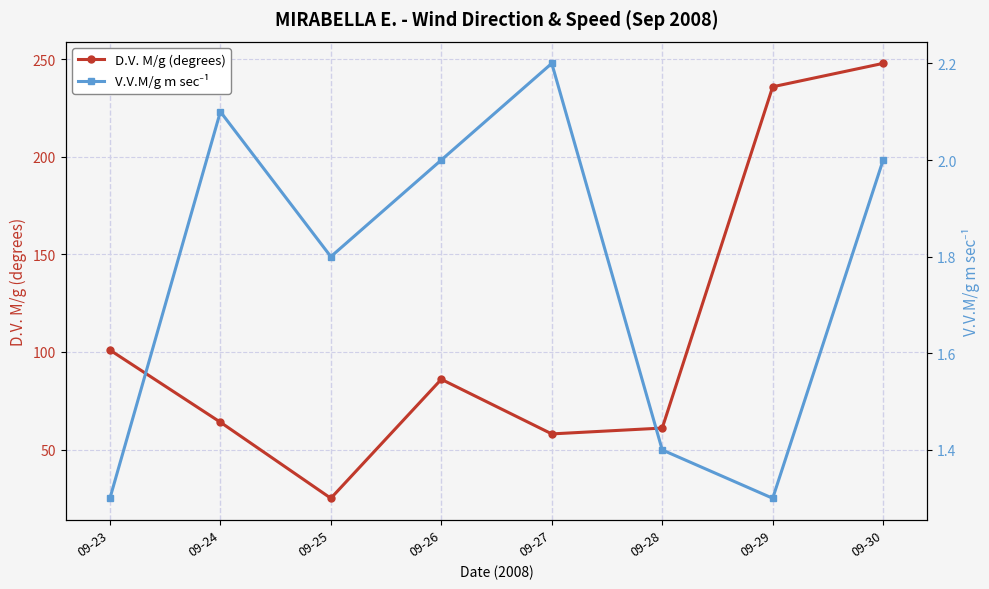

Reading left to right, transcribe all the data shown in this chart.

D.V. M/g (degrees): 09-23=101.0	09-24=64.0	09-25=25.0	09-26=86.0	09-27=58.0	09-28=61.0	09-29=236.0	09-30=248.0
V.V.M/g m sec⁻¹: 09-23=1.3	09-24=2.1	09-25=1.8	09-26=2.0	09-27=2.2	09-28=1.4	09-29=1.3	09-30=2.0